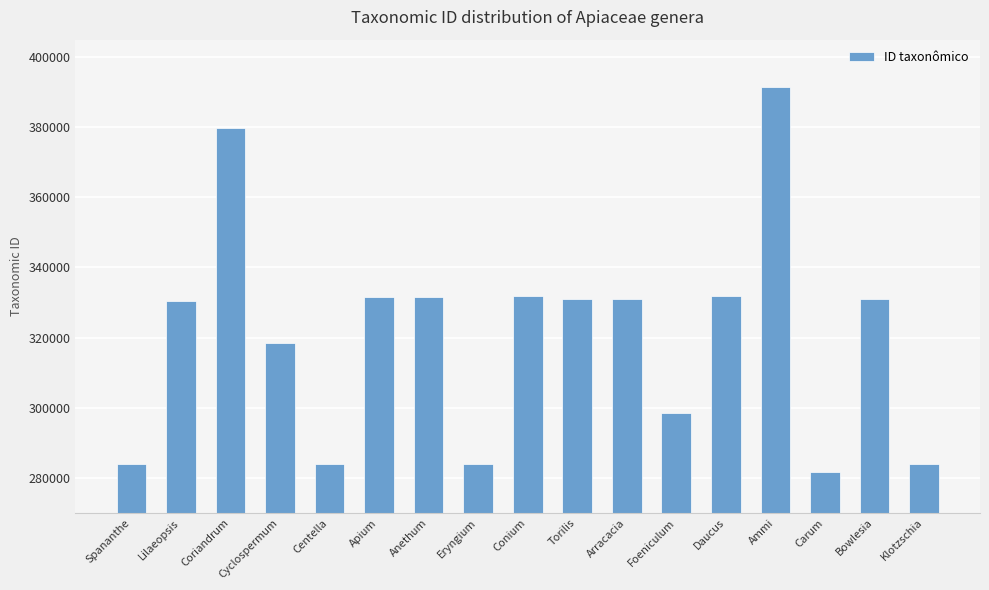

What is the minimum value shown in the chart?

281689